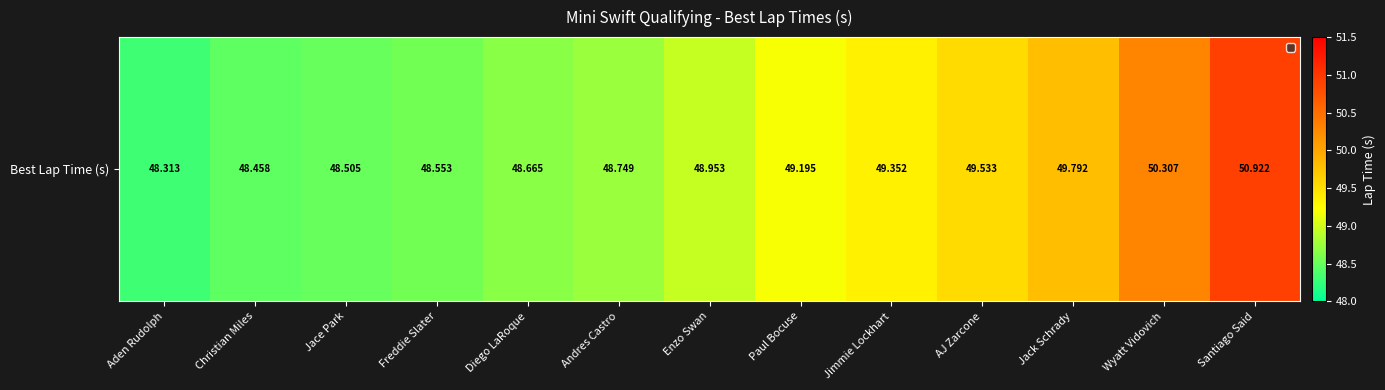

What is the ratio of the value at Santiago Said to the value at Freddie Slater?

1.0